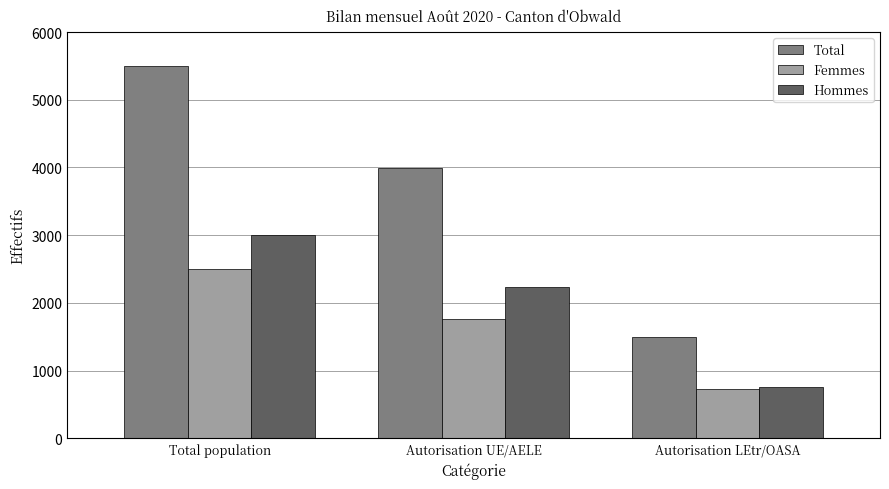

What is the label of the 3rd bar from the left?

Autorisation LEtr/OASA